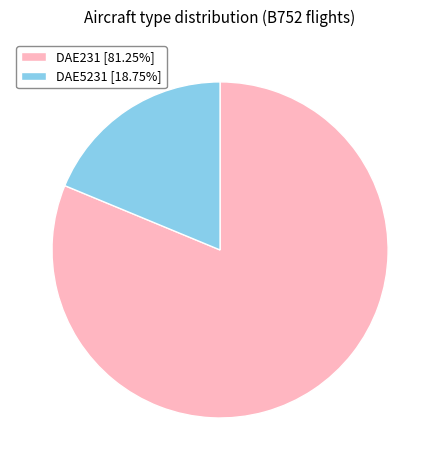

Is it true that DAE231 is 81% of the pie?

True